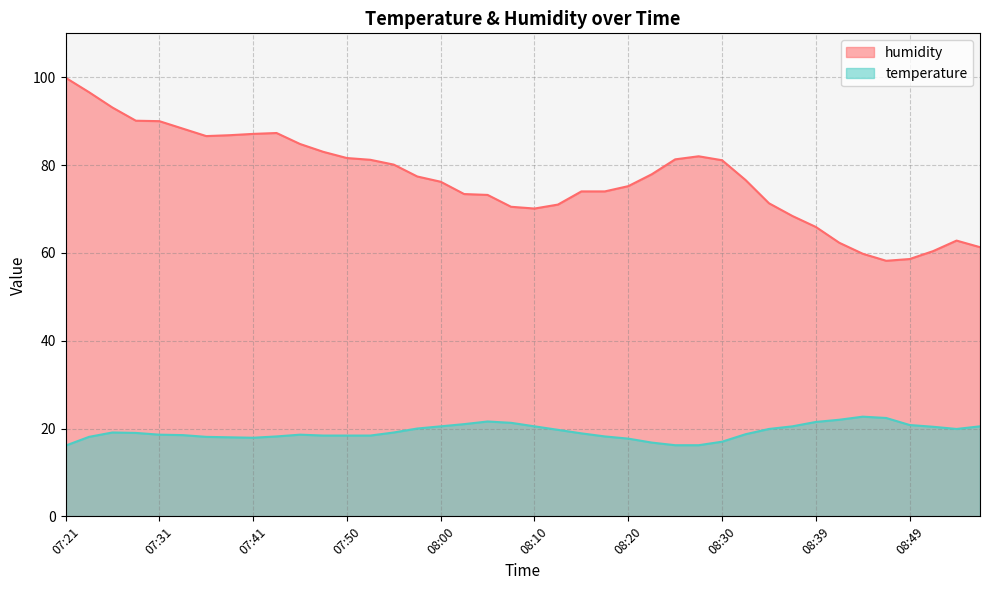

True or false: humidity has a value of 21.1 at 07:26.

False